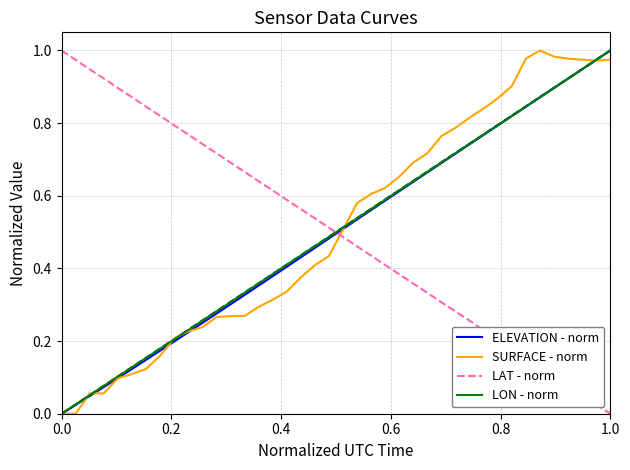

True or false: LAT - norm and ELEVATION - norm intersect in this chart.

True